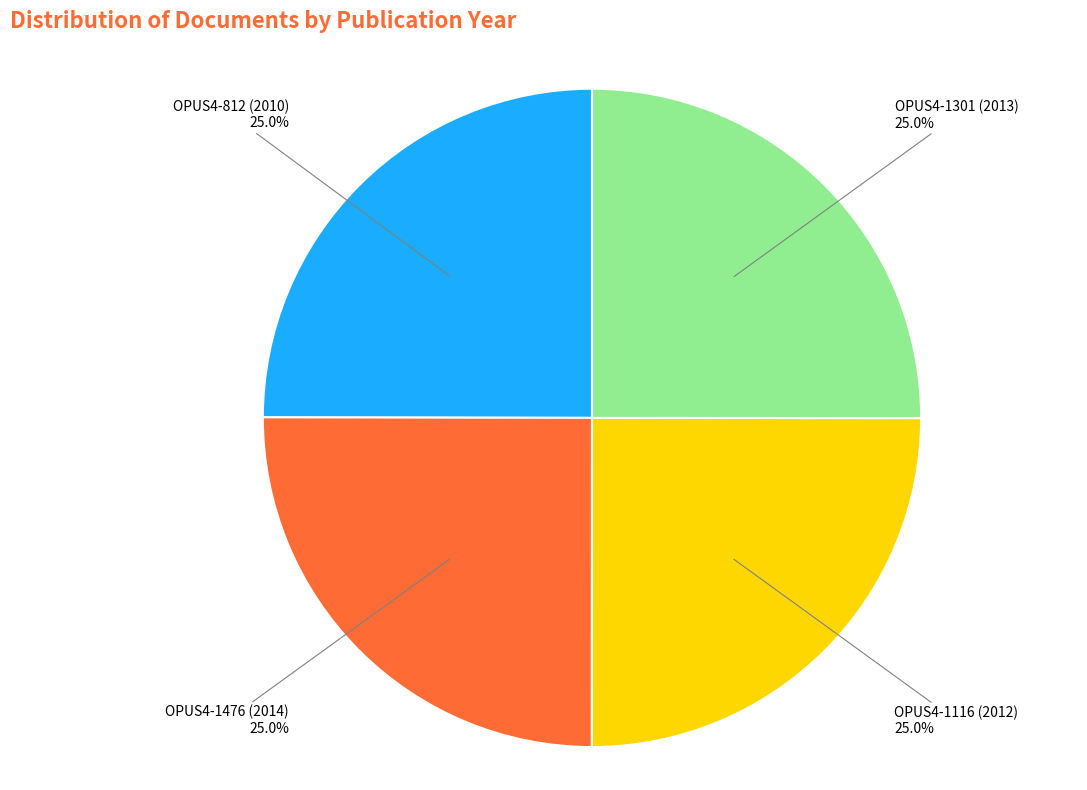

Is there a majority slice in this chart?

No